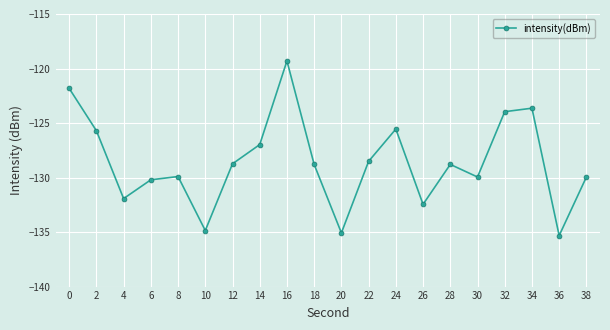

Which category has the highest value across all series?

16